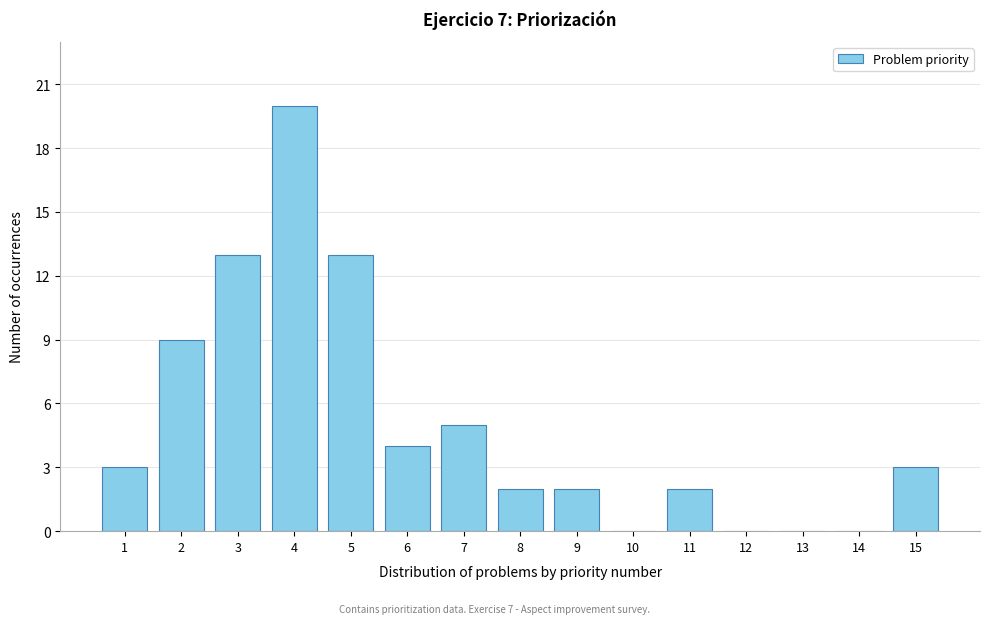

Reading right to left, extract all data points from this chart.

15=3	14=0	13=0	12=0	11=2	10=0	9=2	8=2	7=5	6=4	5=13	4=20	3=13	2=9	1=3